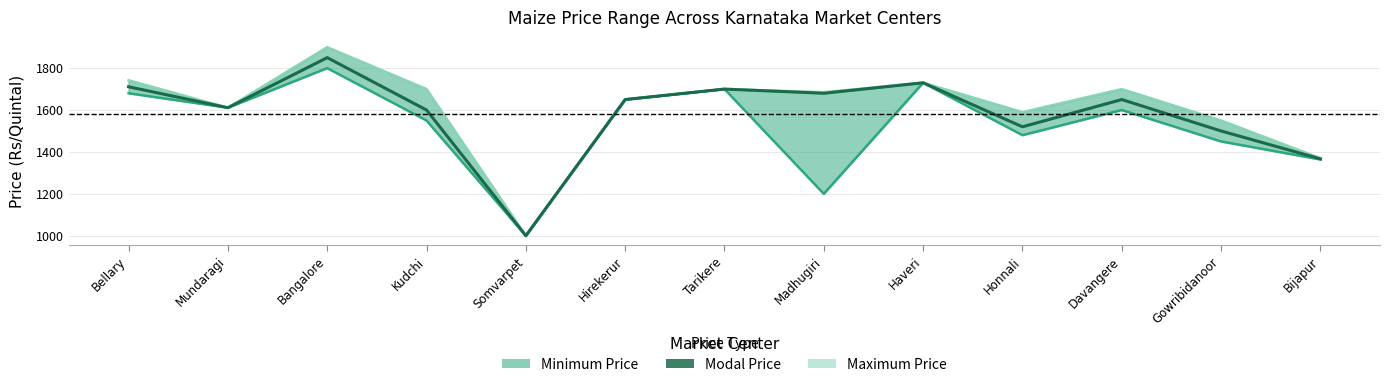

Is it true that Modal Price equals 1650 at Hirekerur?

True